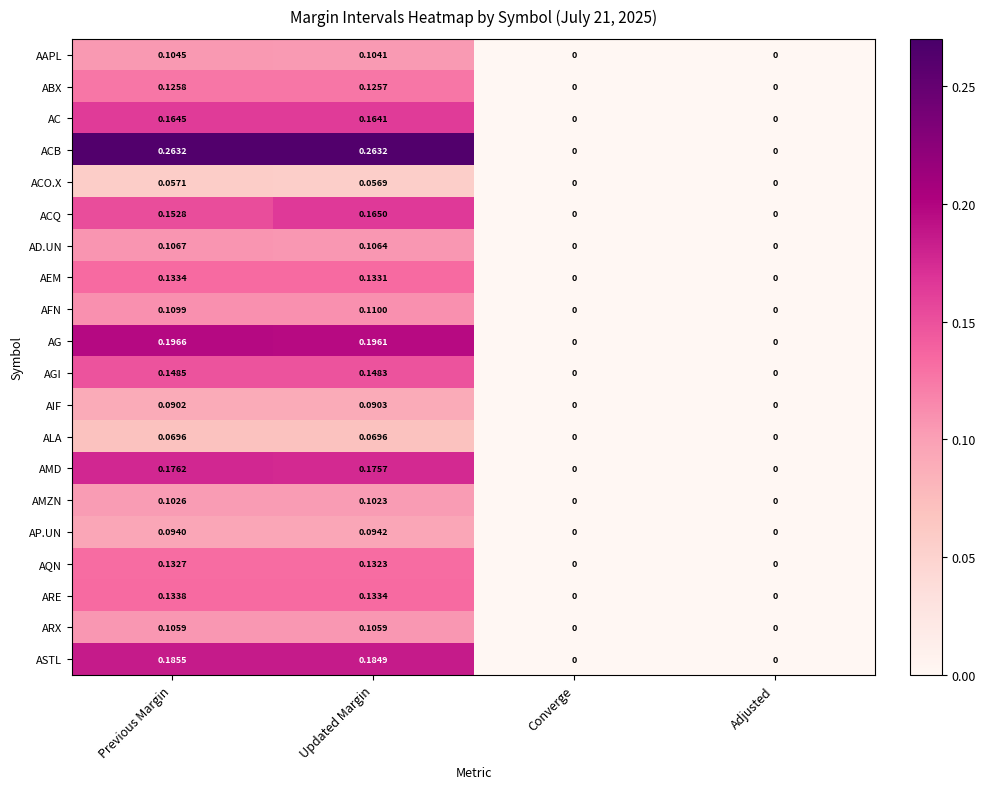

Which category has the highest value in the AAPL series?

Previous Margin